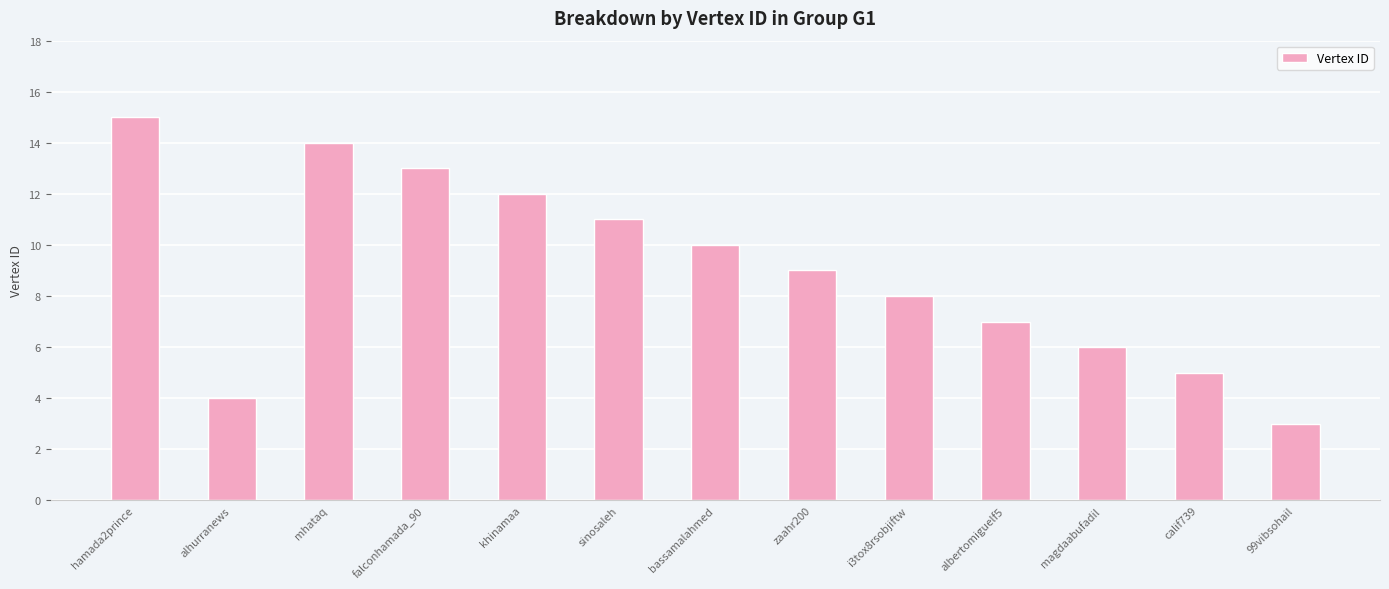

Reading left to right, transcribe all the data shown in this chart.

15	4	14	13	12	11	10	9	8	7	6	5	3